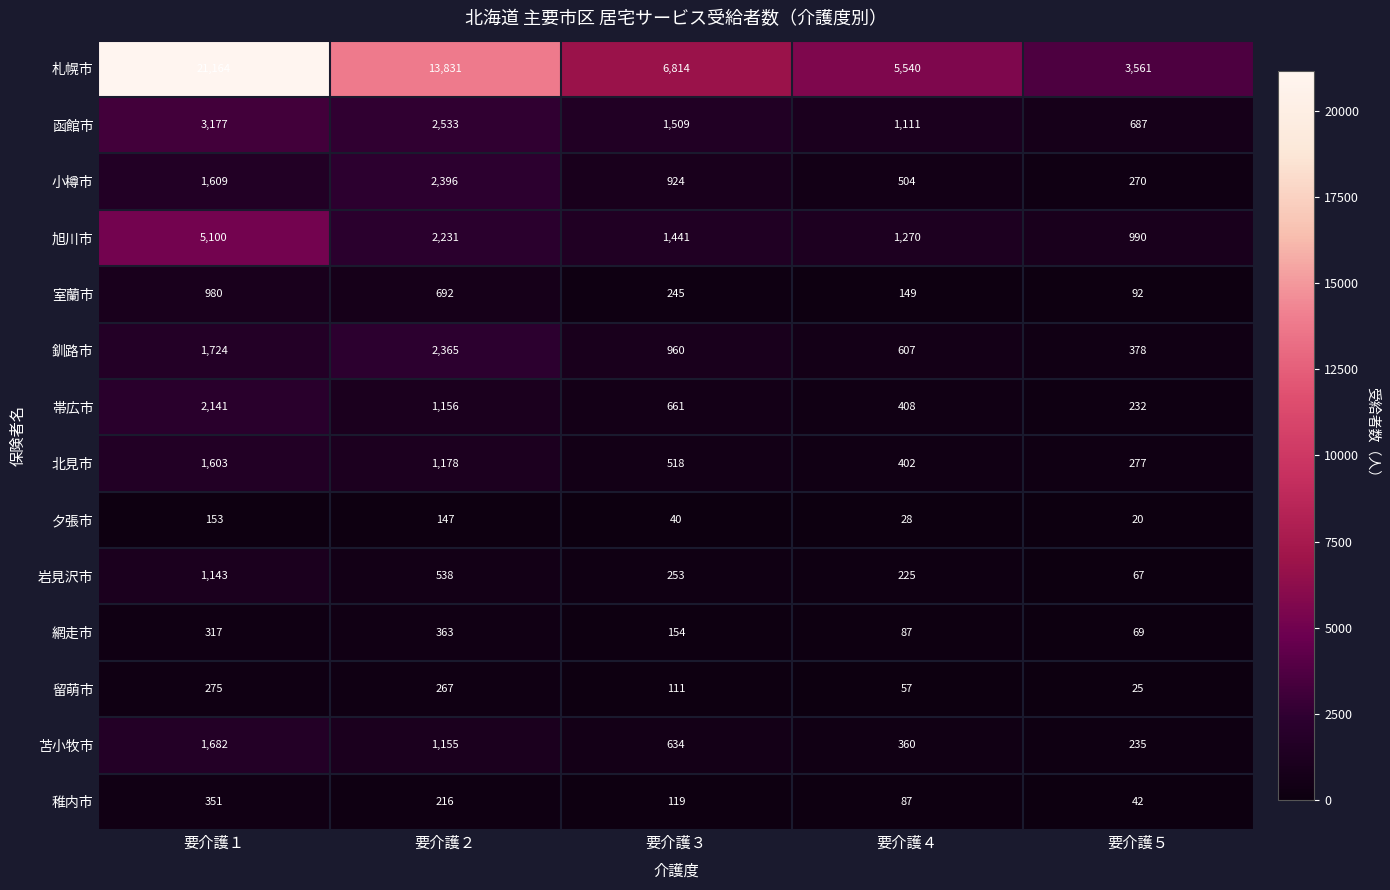

What is the difference between the highest and lowest values at 要介護１?

21011